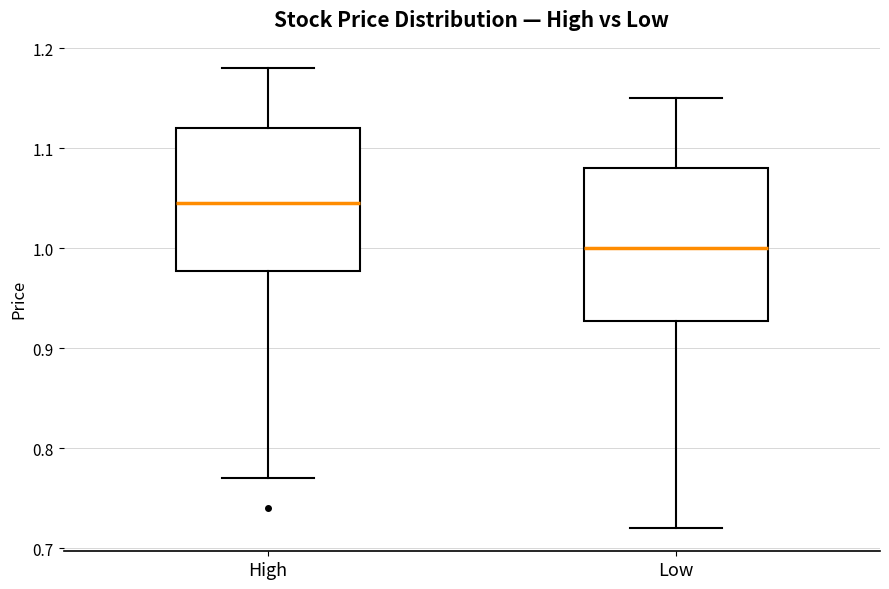

Where is the lower edge of the box for Low on the y-axis? The values are not printed on the chart, so give them approximately, as read against the axis.

0.93